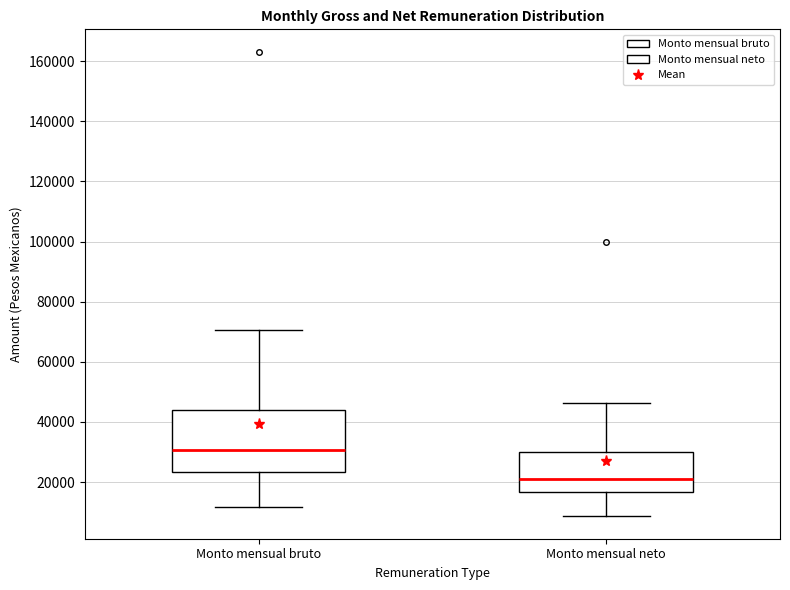

Which box is the tallest, from its lower edge to its upper edge?

Monto mensual bruto